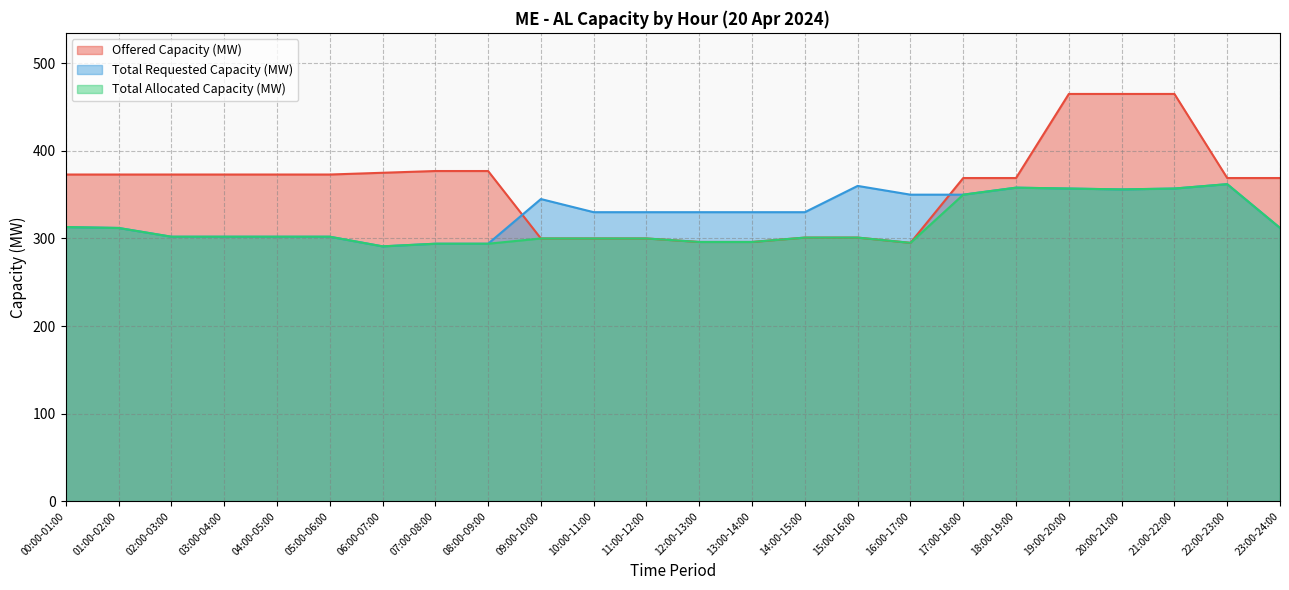

Which series changed the most between 05:00-06:00 and 07:00-08:00?

Total Requested Capacity (MW)